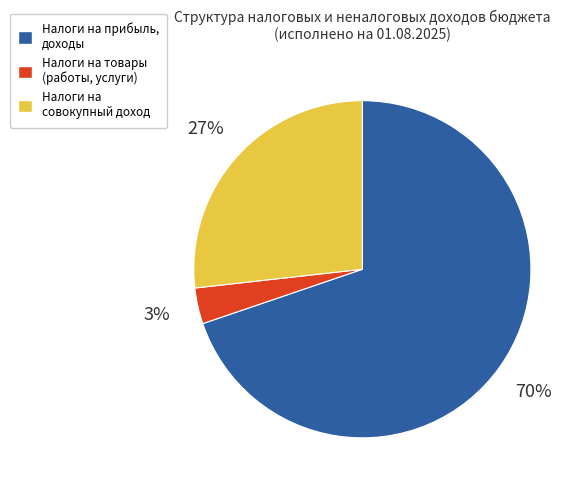

True or false: Налоги на товары (работы, услуги) accounts for 9% of the total.

False